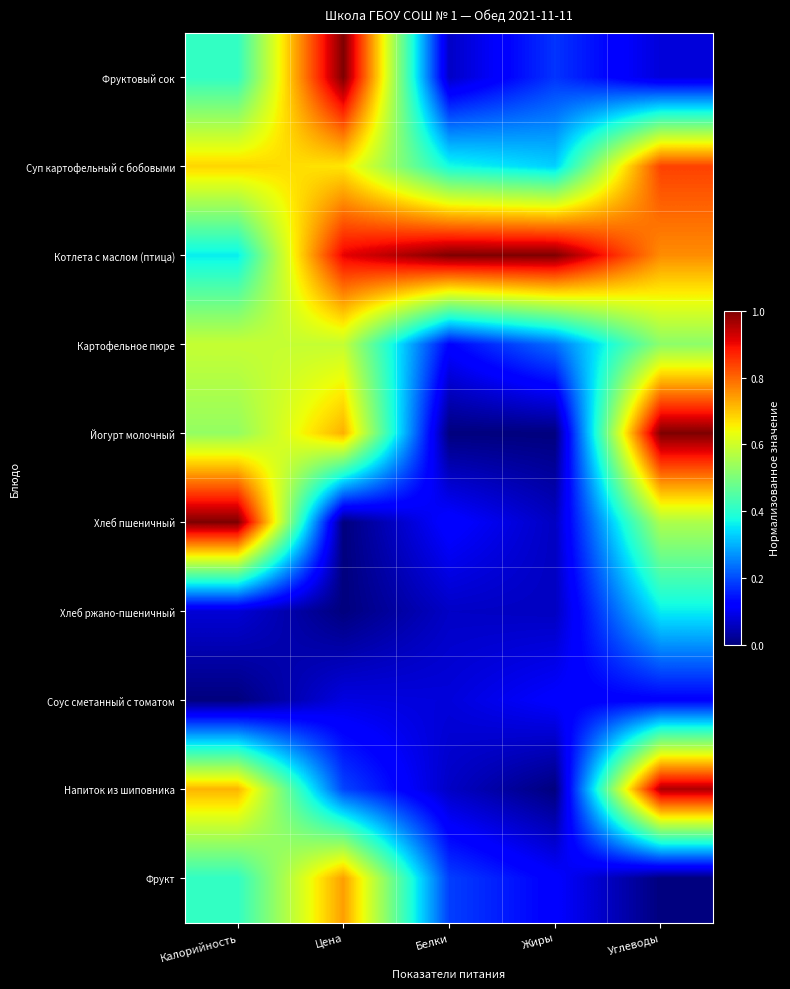

How many data points does each series have?

5